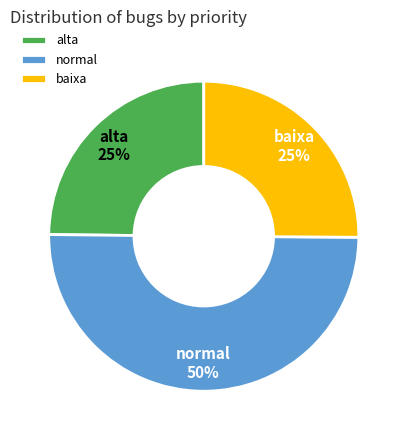

True or false: baixa accounts for 10% of the total.

False